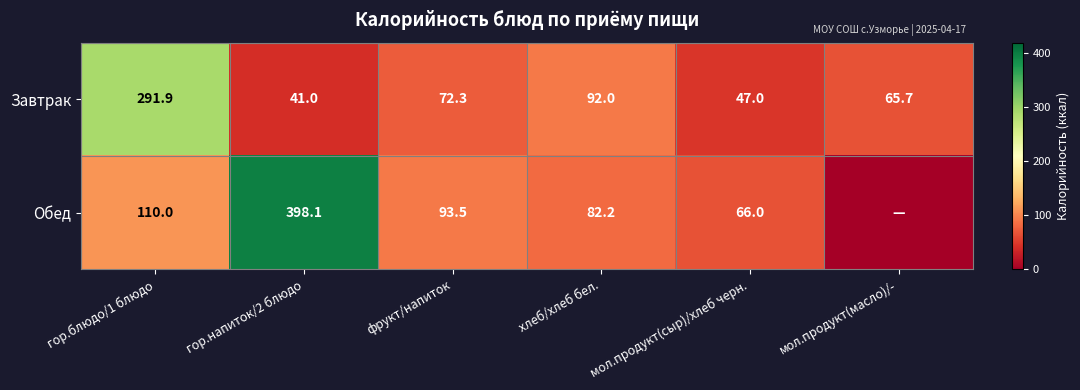

Which category has the highest value across all series?

гор.напиток/2 блюдо